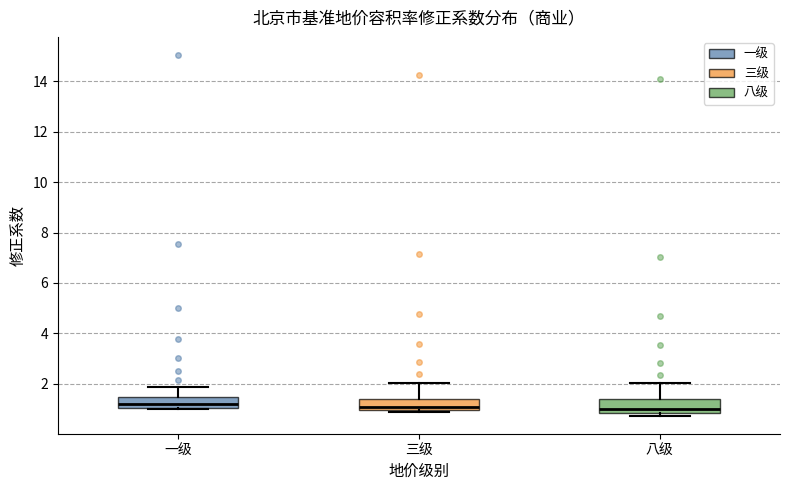

Reading left to right, transcribe this box plot: for each box, give where its median line is, the range the box spans, and where its two whiskers end, as read against the y-axis. The values are not printed on the chart, so give them approximately, as read against the axis.

一级: median 1.2, box 1.0 to 1.4, whiskers 1.0 (just below the box's lower edge) to 1.8
三级: median 1.0 (just above the box's lower edge), box 1.0 to 1.4, whiskers 0.8 to 2.0
八级: median 1.0, box 0.8 to 1.4, whiskers 0.8 (just below the box's lower edge) to 2.0